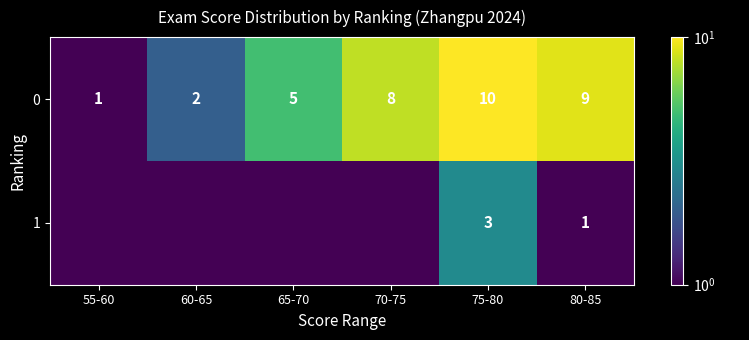

Where is 0 nearest to the value 5?

65-70